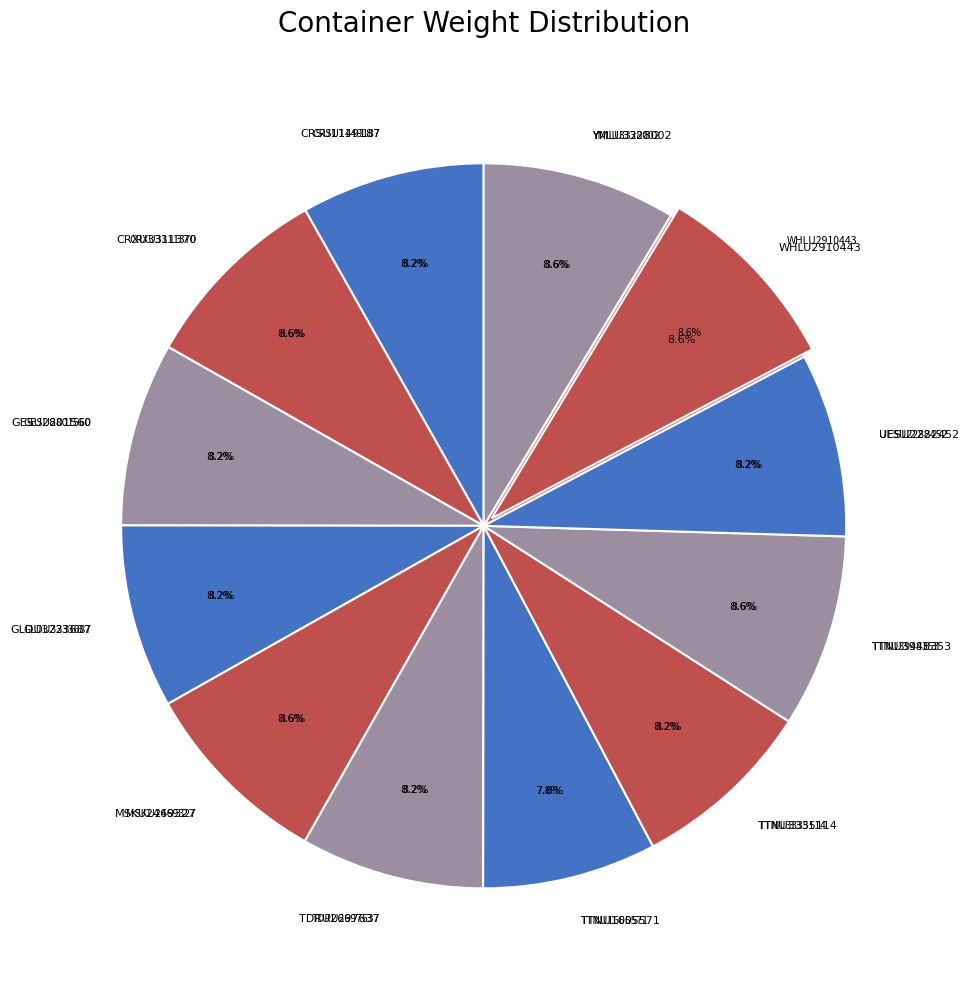

What percentage is the TDRU2697637 slice, to the nearest percent?

8%